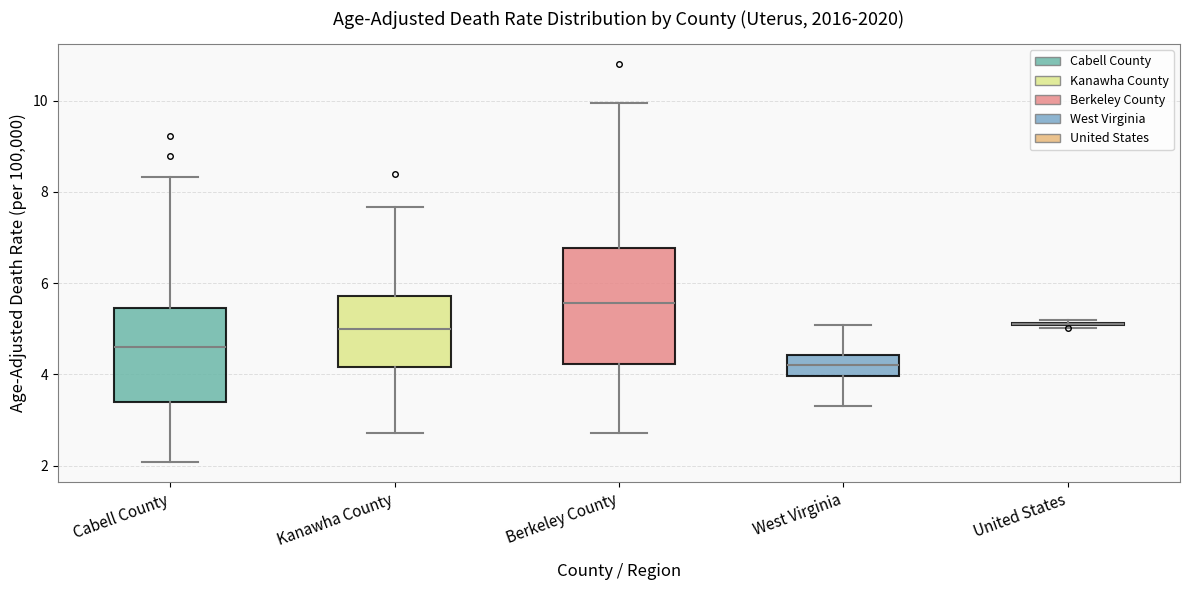

Where is the lower edge of the box for Cabell County on the y-axis? The values are not printed on the chart, so give them approximately, as read against the axis.

3.4